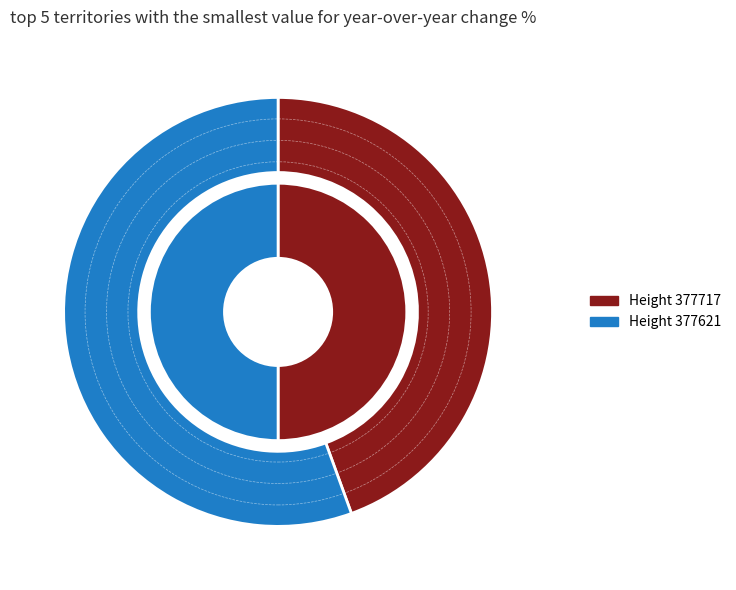

Which category has the smallest portion of the pie?

377717